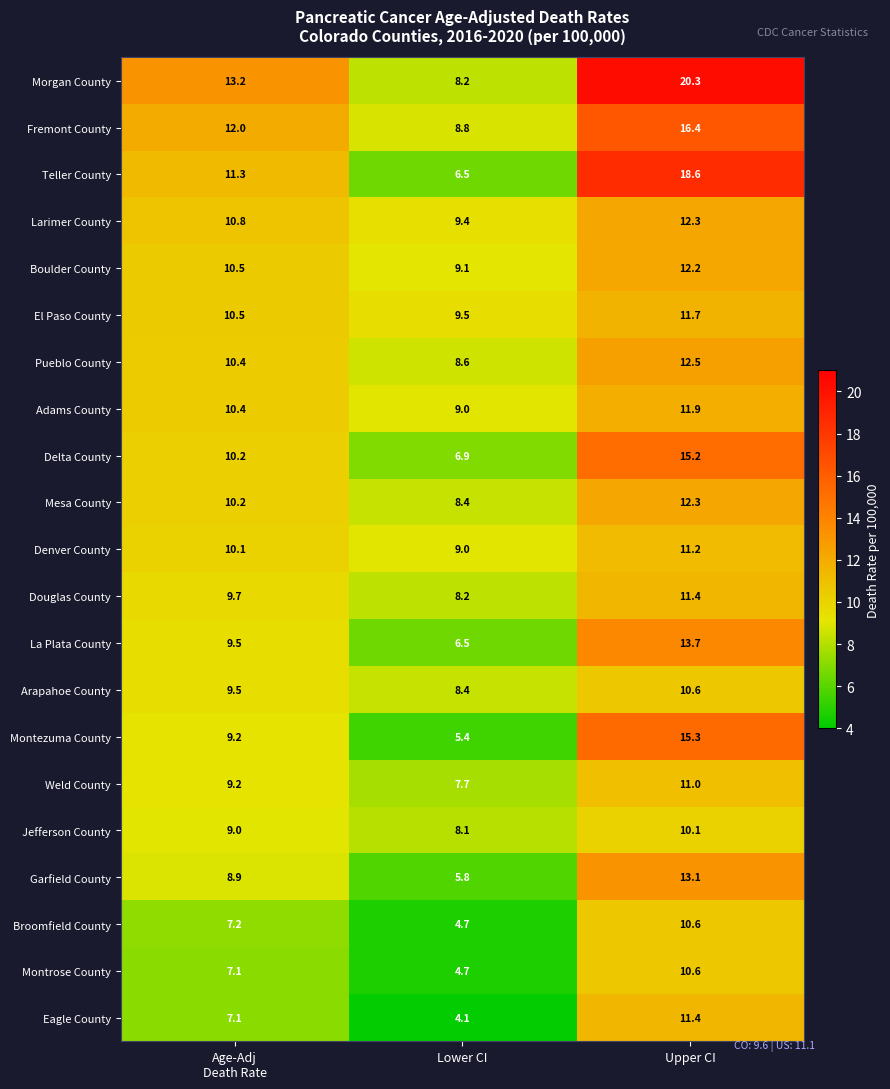

What is the minimum value shown in the chart?

4.1